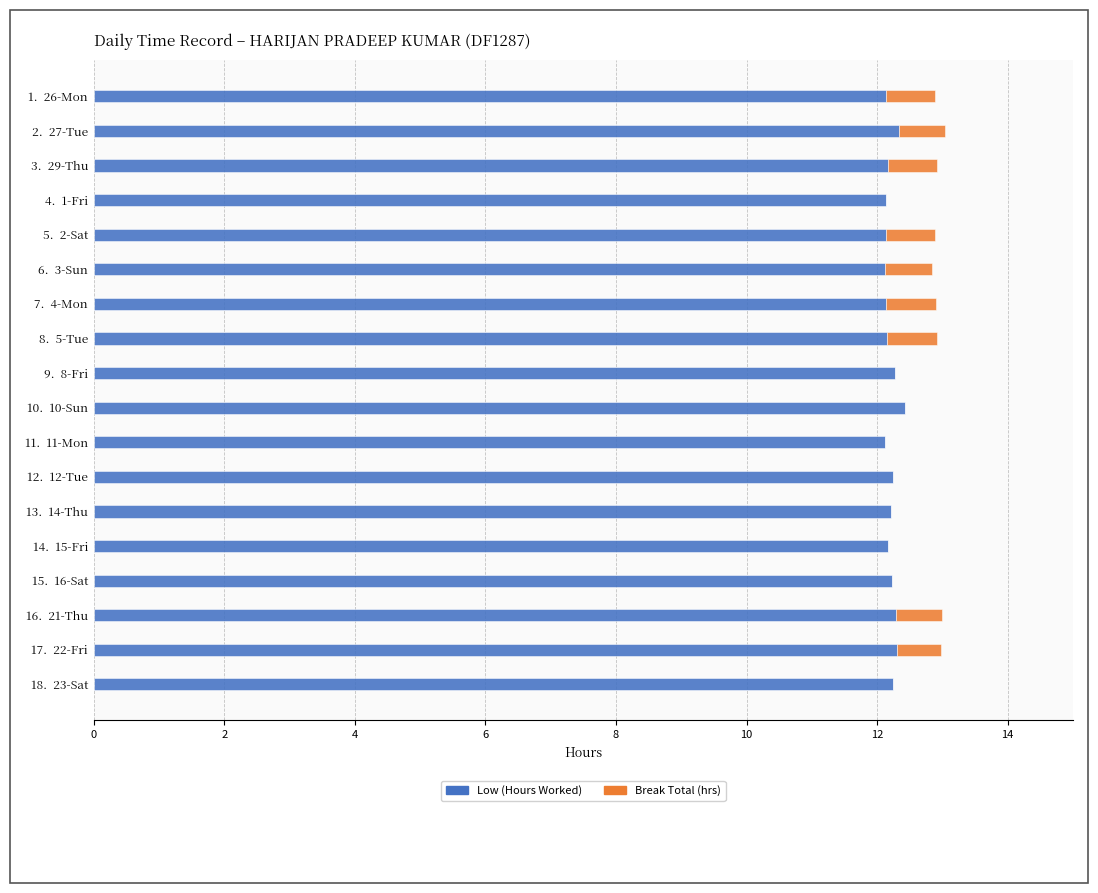

True or false: Low (Hours Worked) has a value of 12.2 at 14.  15-Fri.

True